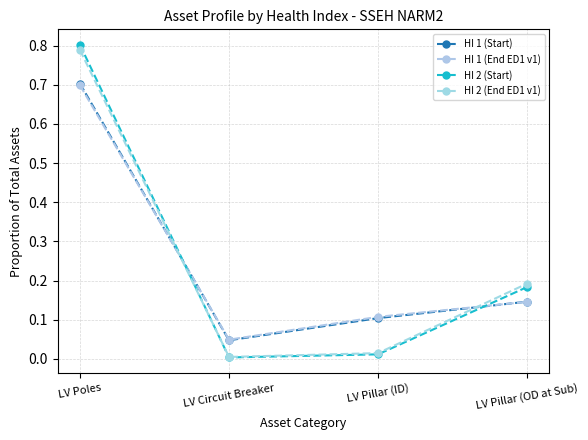

Count the number of categories in the chart.

4